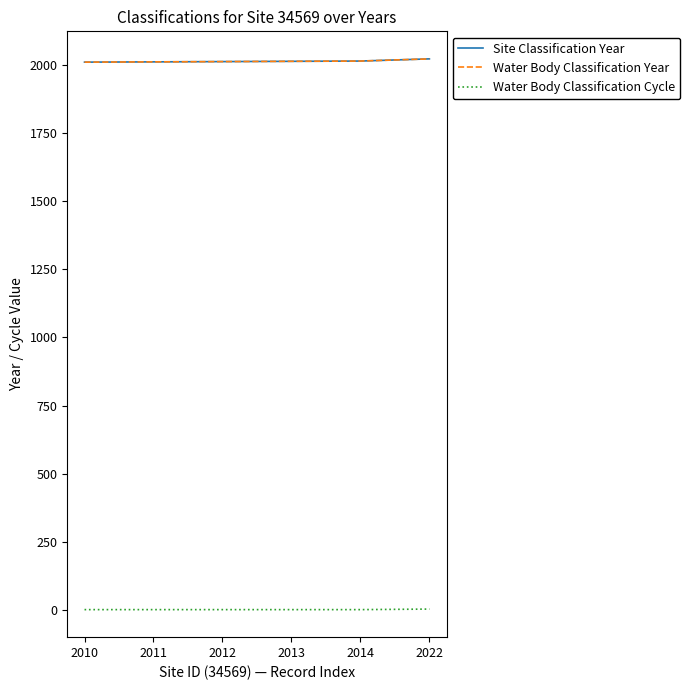

What is the difference between the maximum and minimum values in the Site Classification Year series?

12